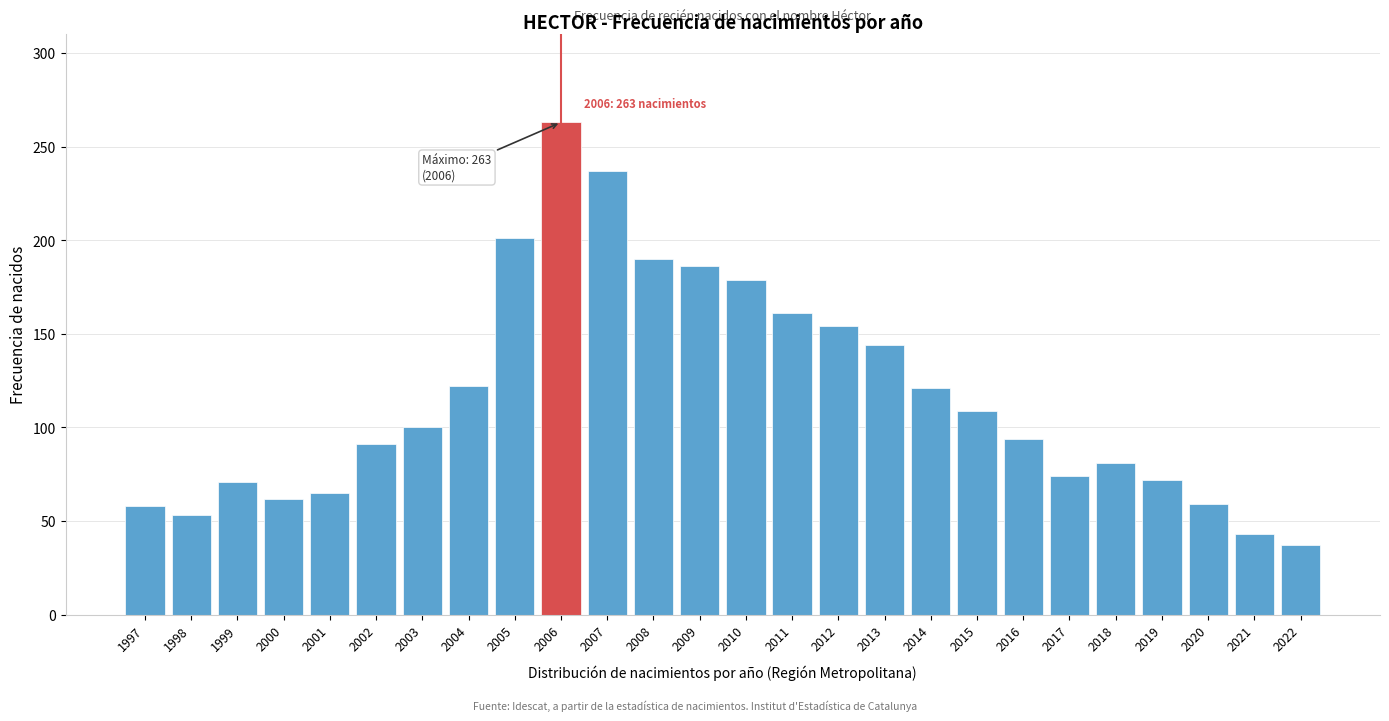

Where is the data nearest to the value 150?

2012